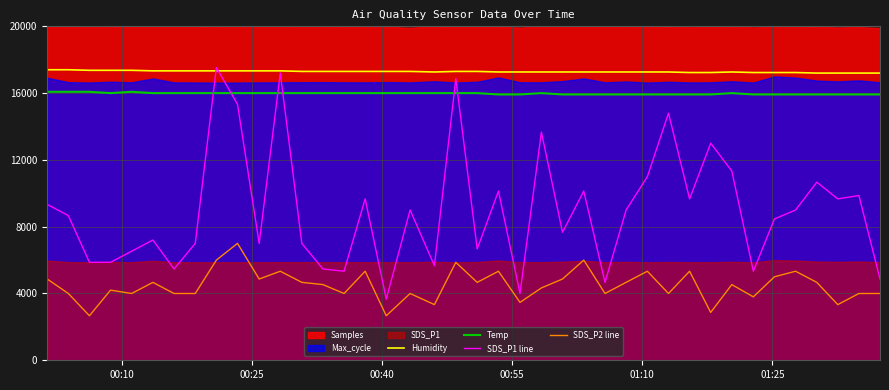

True or false: SDS_P2 line and Temp intersect in this chart.

False